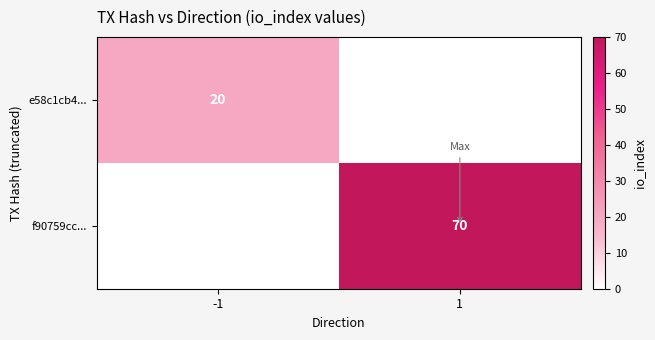

Is it true that f90759cc... equals 70 at 1?

True